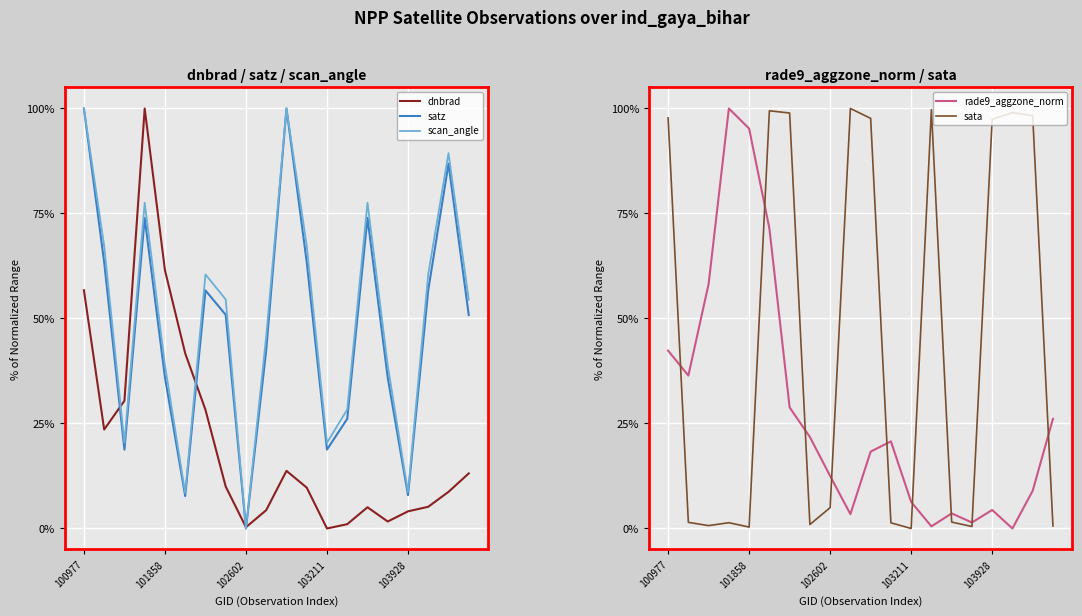

What is the highest value of the sata series?

100.0